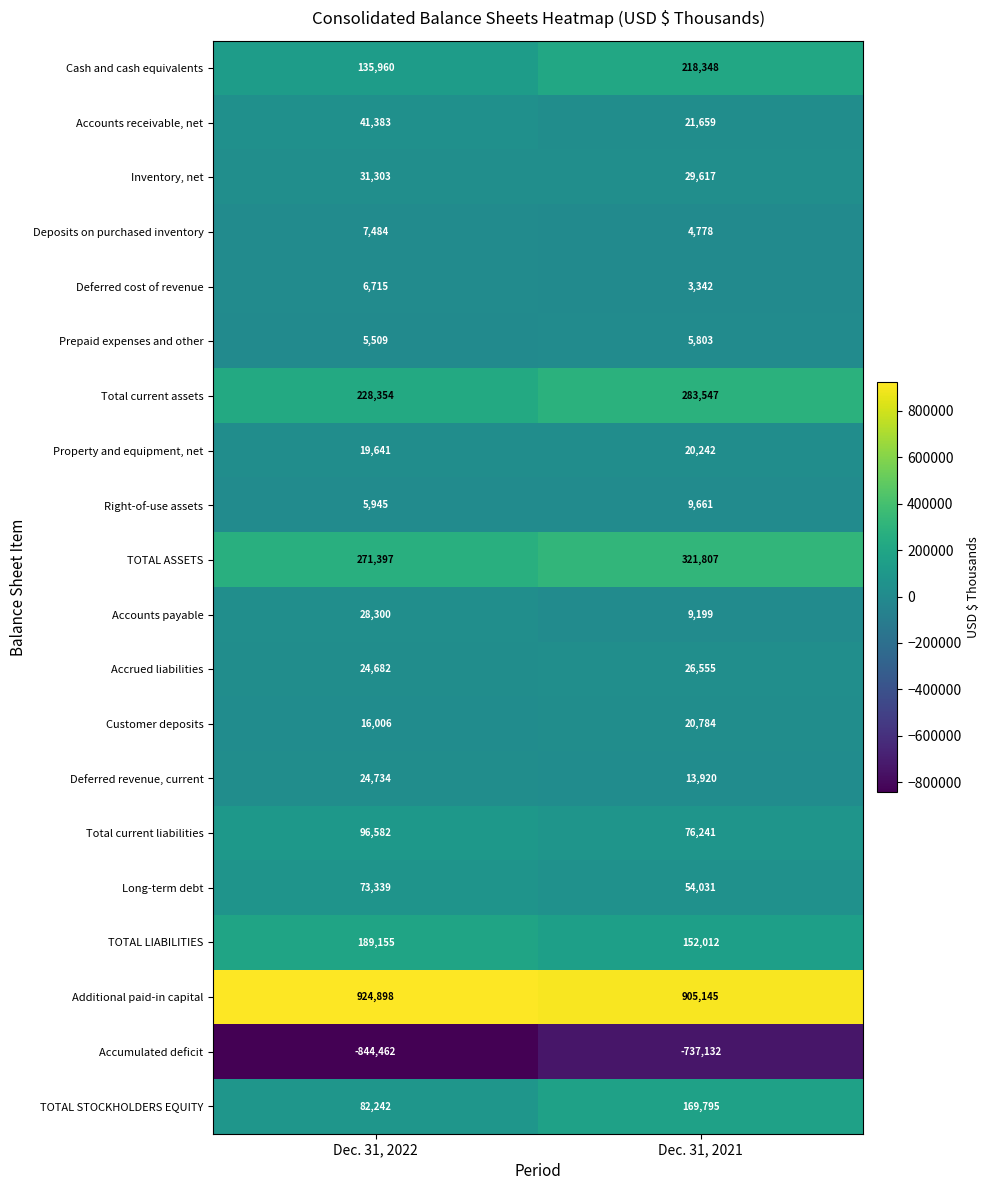

Which category has the lowest value across all series?

Dec. 31, 2022